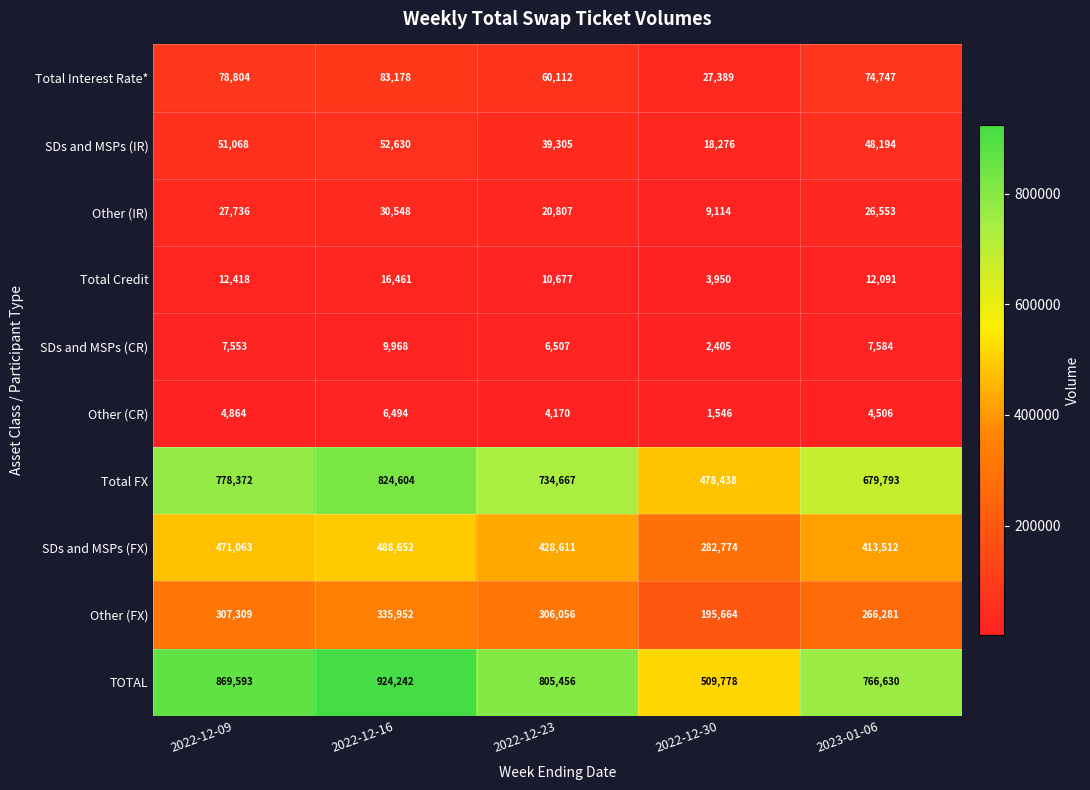

What is the difference between the highest and lowest values at 2022-12-23?

801286